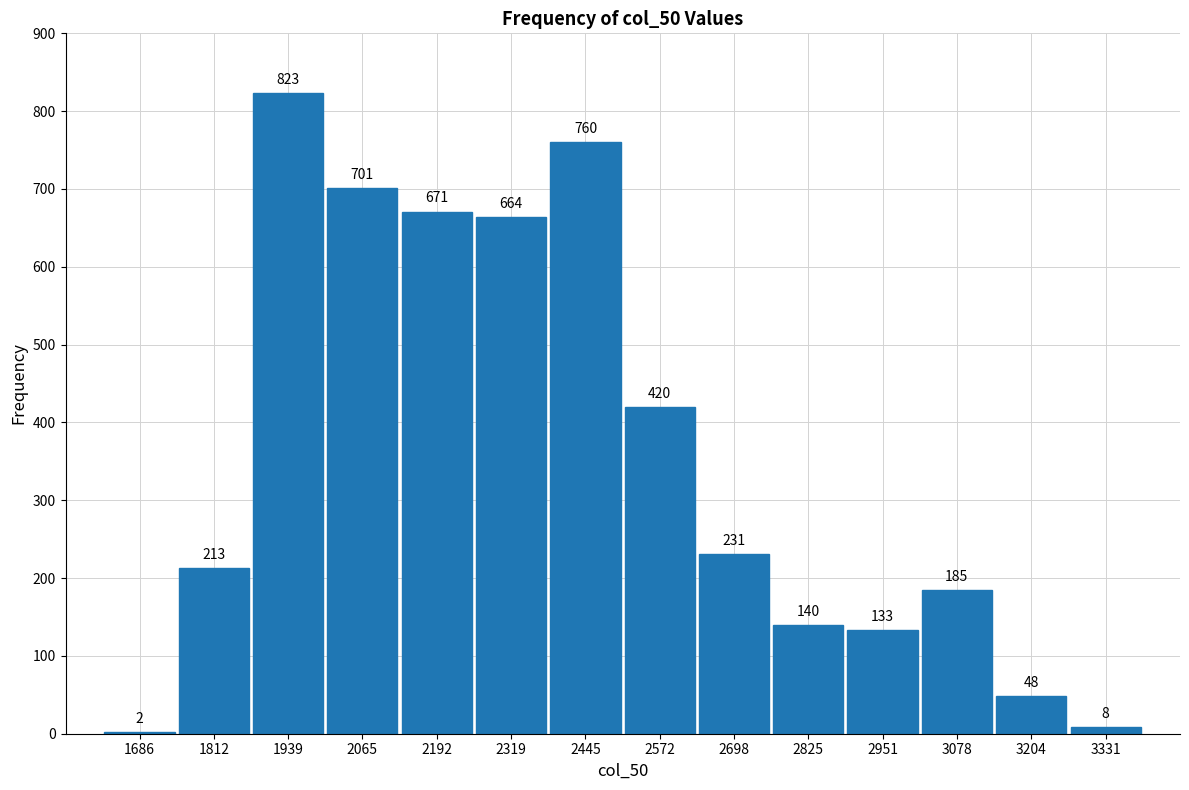

Reading right to left, what are all the values shown in this chart?

3331=8	3204=48	3078=185	2951=133	2825=140	2698=231	2572=420	2445=760	2319=664	2192=671	2065=701	1939=823	1812=213	1686=2